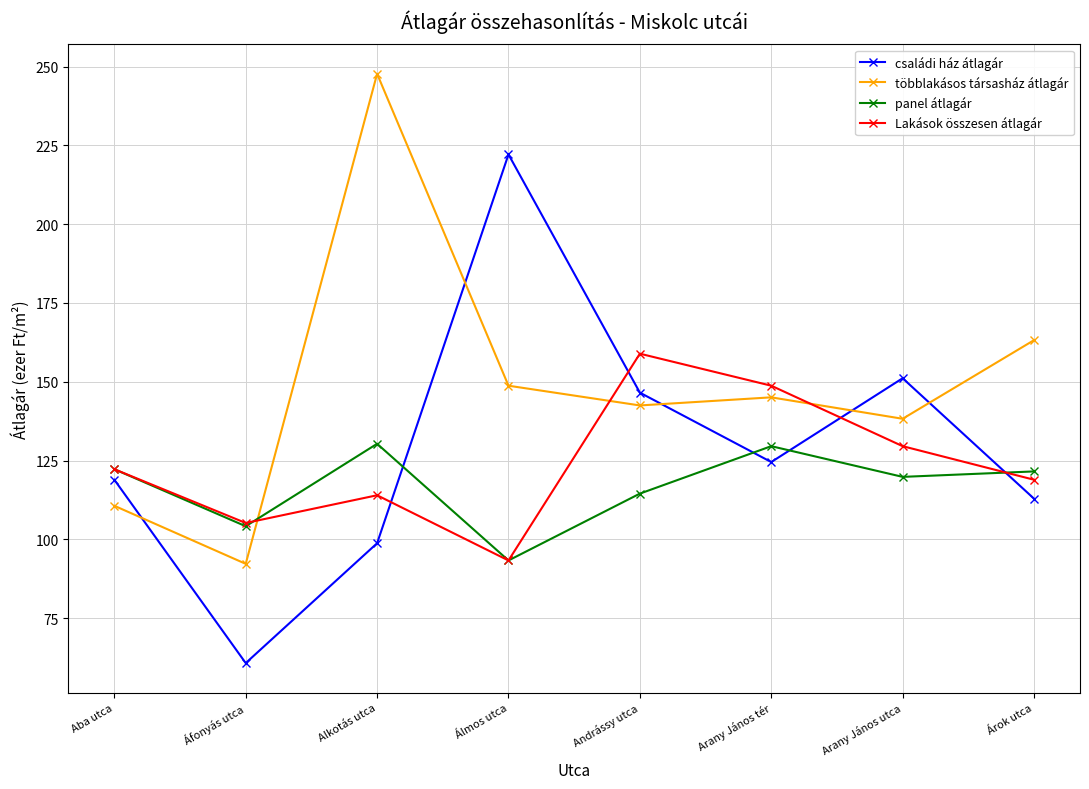

Which series has the largest total across all categories?

többlakásos társasház átlagár